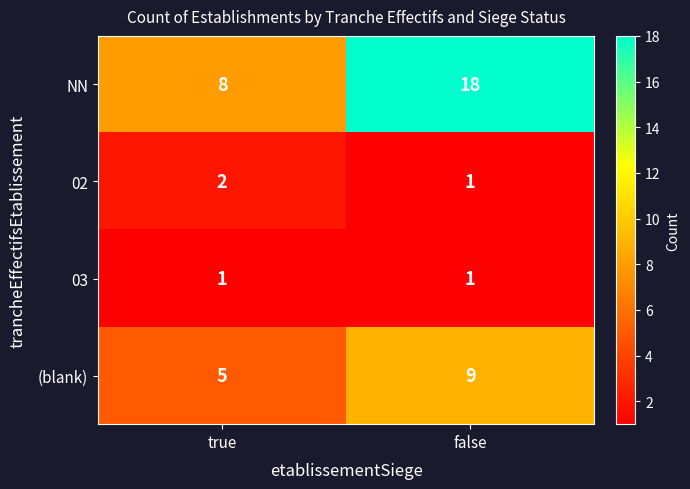

What is the difference between the maximum and minimum values in the NN series?

10